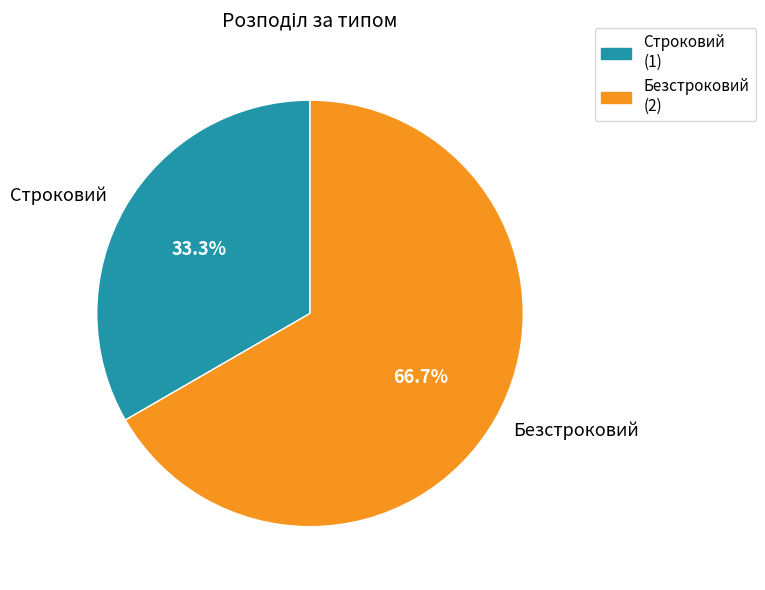

Which has a higher value, Безстроковий or Строковий?

Безстроковий